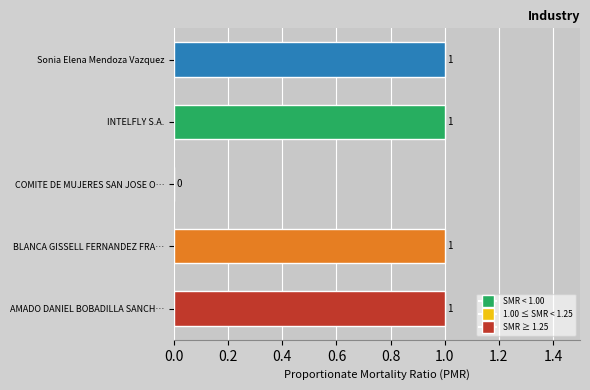

The value at Sonia Elena Mendoza Vazquez is 2. True or false?

False